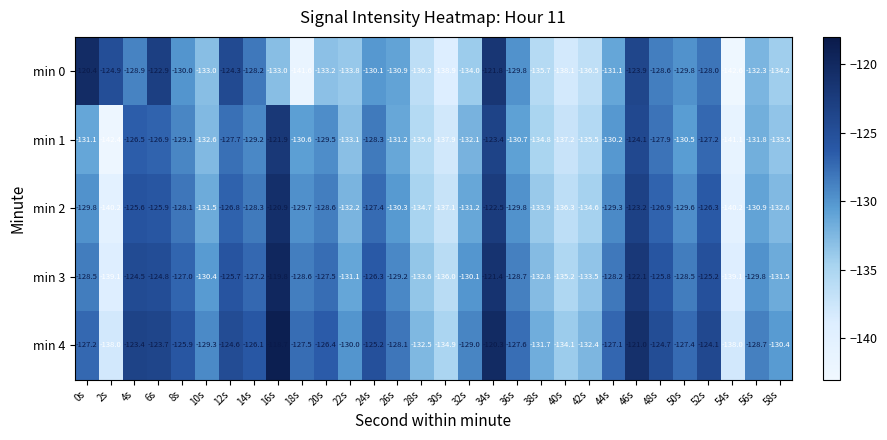

At which category does the chart reach its peak across all series?

16s